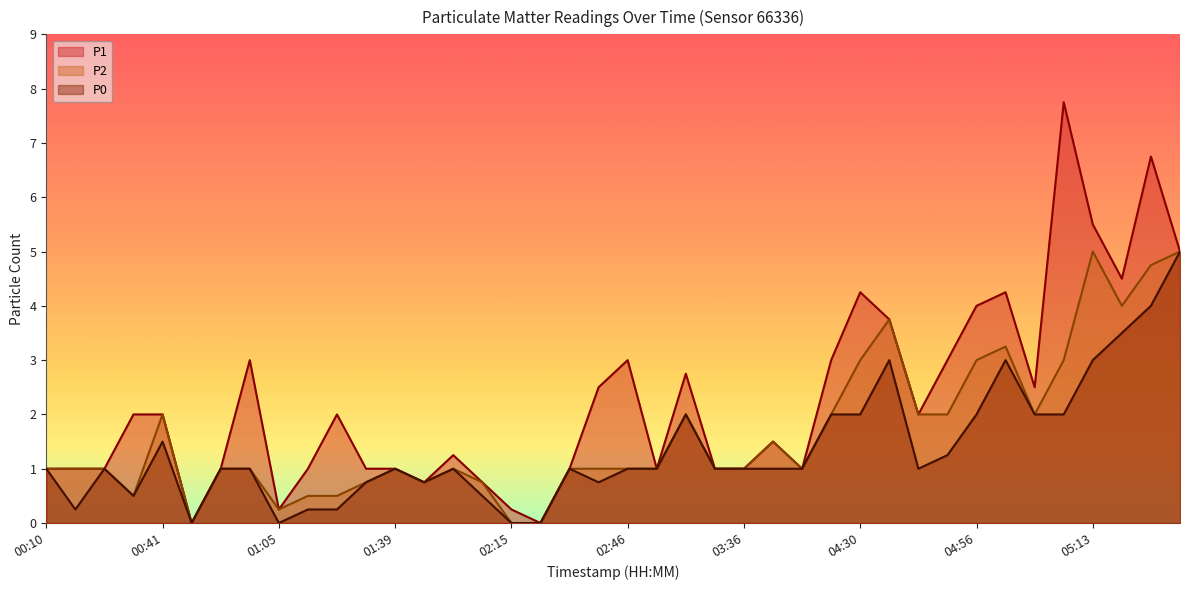

What position from the right is 04:53?

9